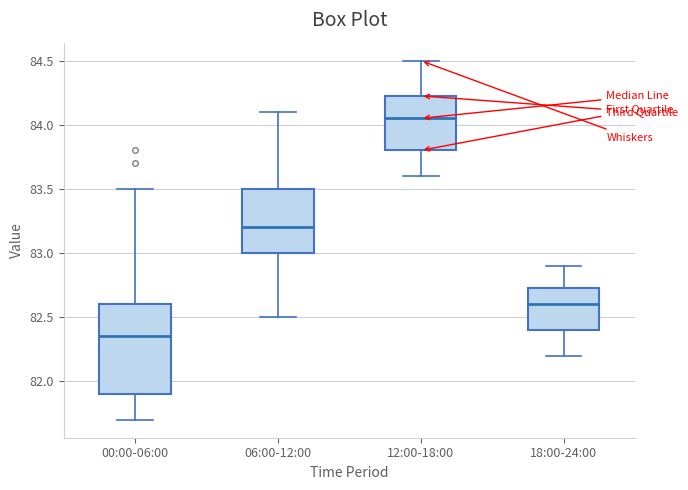

Reading left to right, read every box against the y-axis: the position of its median line, the range the box covers, and the ends of its whiskers. The values are not printed on the chart, so give them approximately, as read against the axis.

00:00-06:00: median 82.35, box 81.90 to 82.60, whiskers 81.70 to 83.50
06:00-12:00: median 83.20, box 83.00 to 83.50, whiskers 82.50 to 84.10
12:00-18:00: median 84.05, box 83.80 to 84.25, whiskers 83.60 to 84.50
18:00-24:00: median 82.60, box 82.40 to 82.75, whiskers 82.20 to 82.90